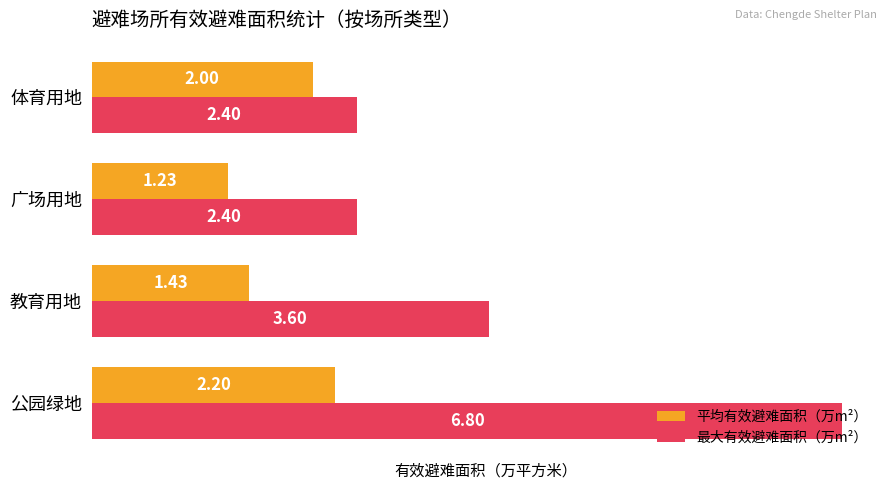

Between 公园绿地 and 广场用地, which series saw the biggest shift?

最大有效避难面积（万m²）